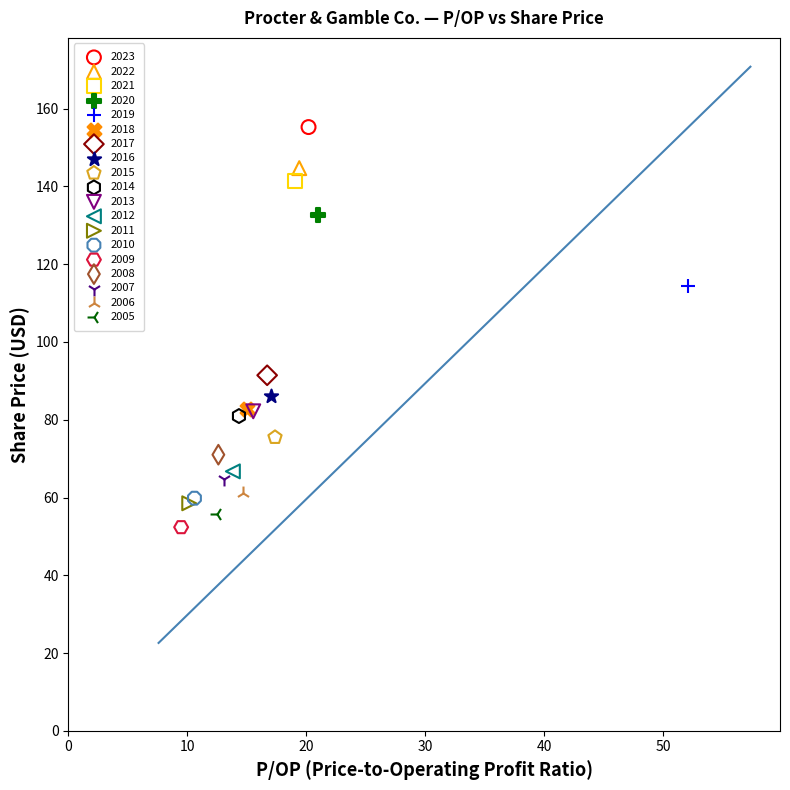

Which series reaches the maximum Y coordinate?

2023